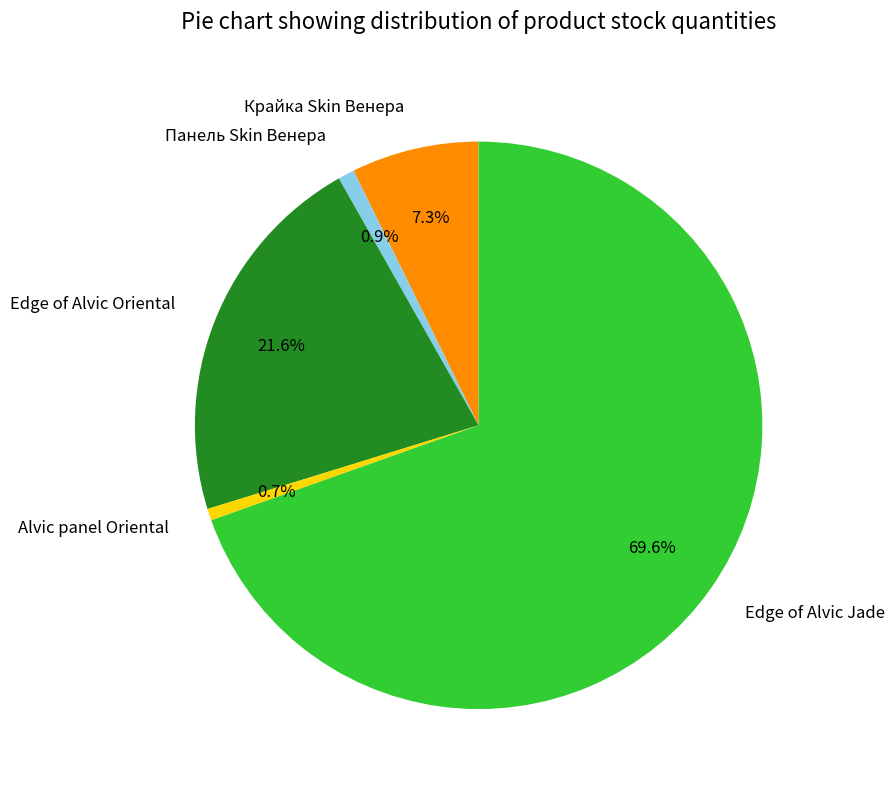

How many slices are in this pie chart?

5